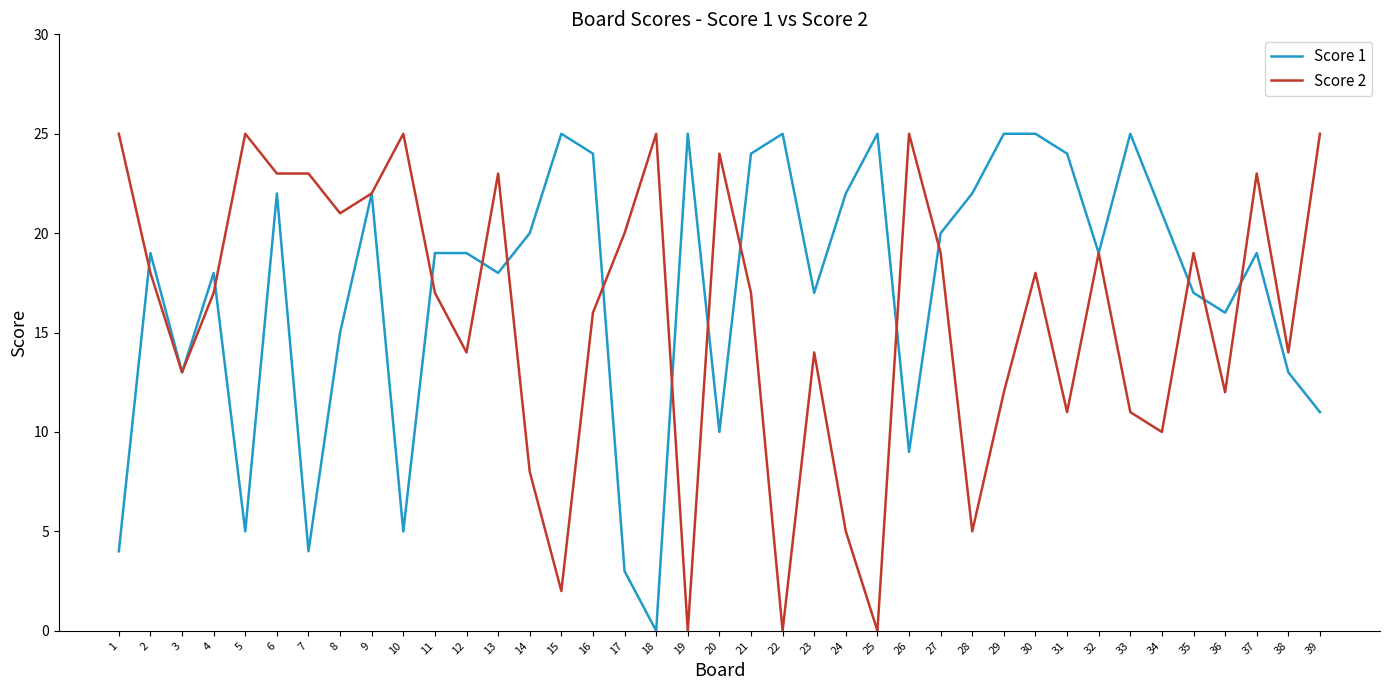

What is the approximate value of Score 1 at 26, to the nearest 10?

10